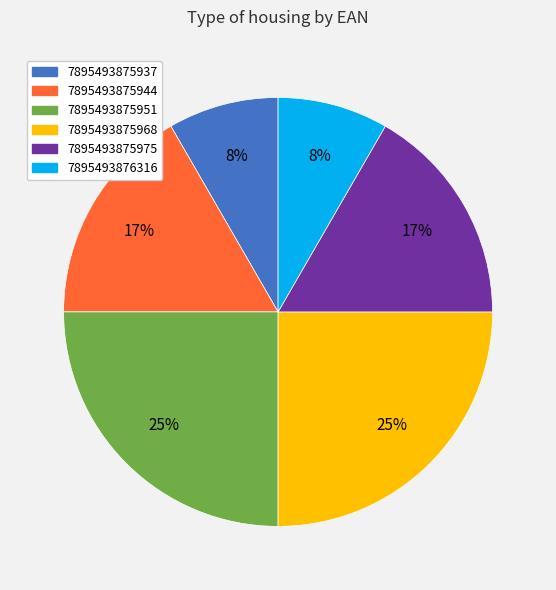

What is the ratio of the value at 7895493876316 to the value at 7895493875937?

1.0